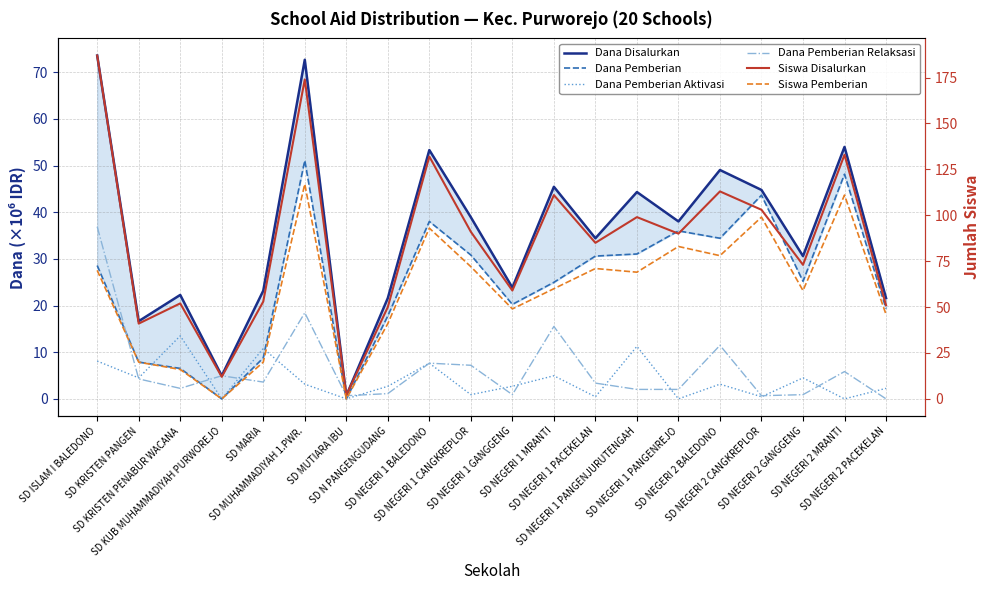

True or false: Siswa Pemberian and Siswa Disalurkan intersect in this chart.

False